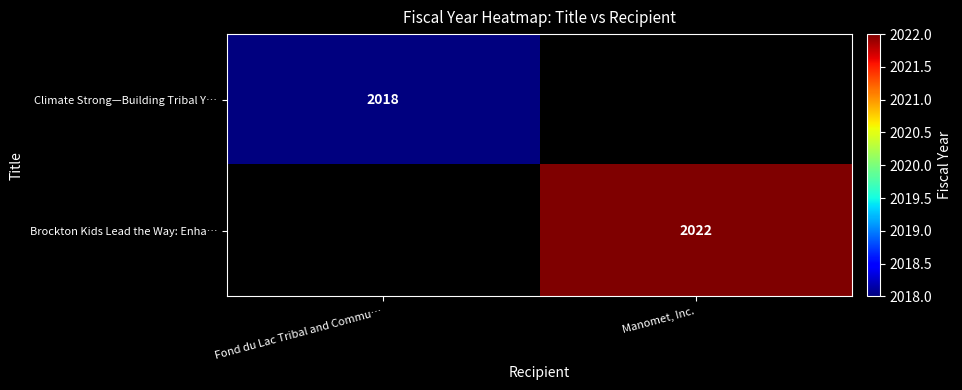

Is the value of Climate Strong—Building Tribal Y… at Fond du Lac Tribal and Commu… greater than the value of Brockton Kids Lead the Way: Enha… at Manomet, Inc.?

No